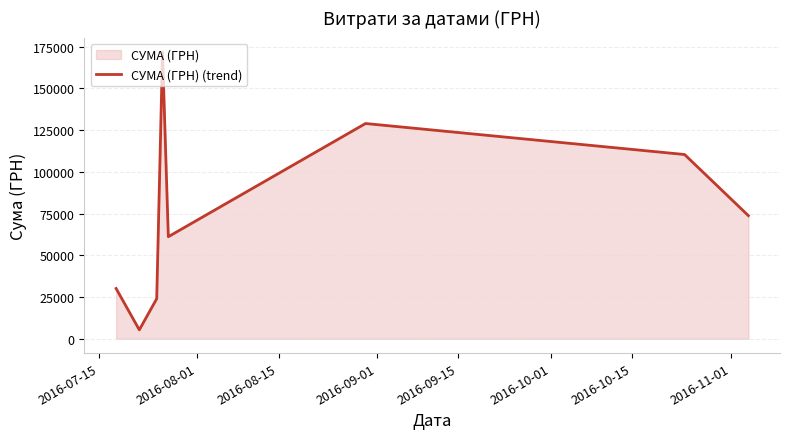

Reading left to right, extract all data points from this chart.

30117.3	5322.7	23990.1	171881.3	61144.2	128980.1	110402.0	73764.4